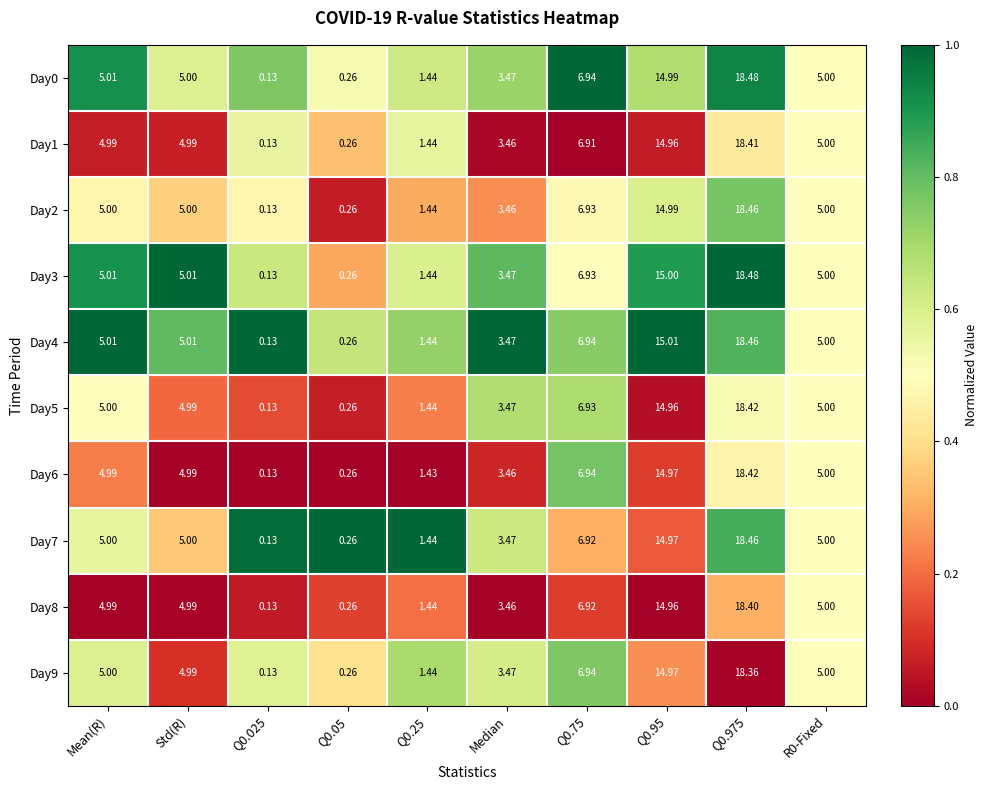

Is the value of Day9 at Q0.025 greater than the value of Day8 at Q0.95?

No